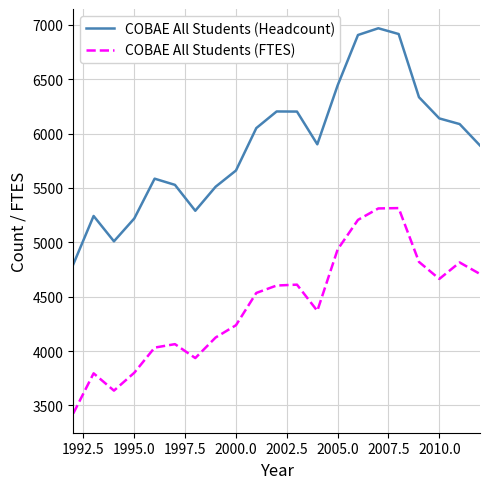

True or false: COBAE All Students (Headcount) and COBAE All Students (FTES) cross at least once.

False